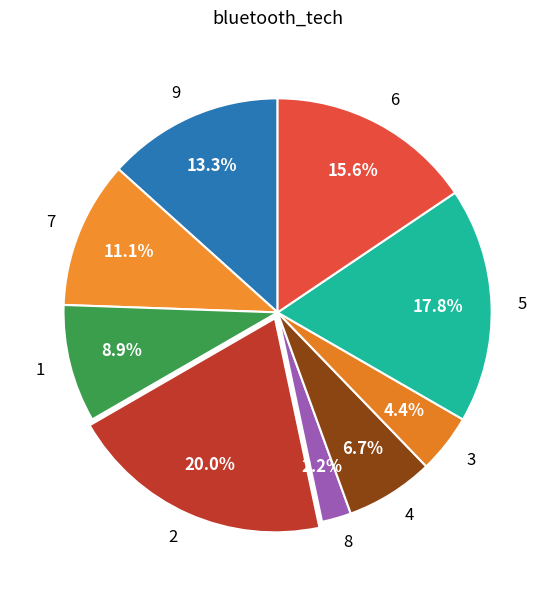

Between 1 and 7, which is larger?

7